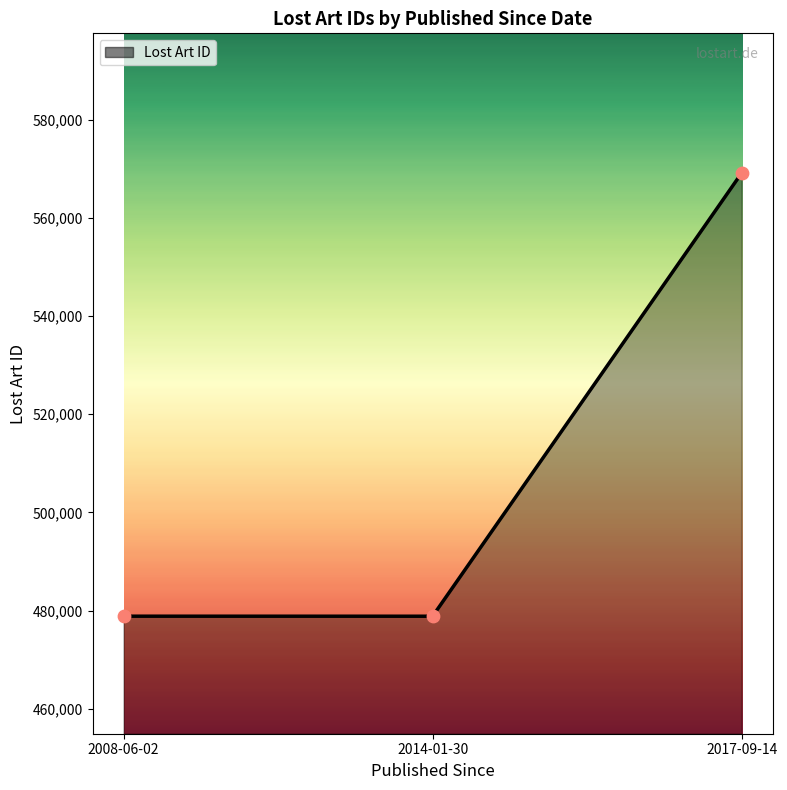

What is the change in value from 2014-01-30 to 2017-09-14?

+90316